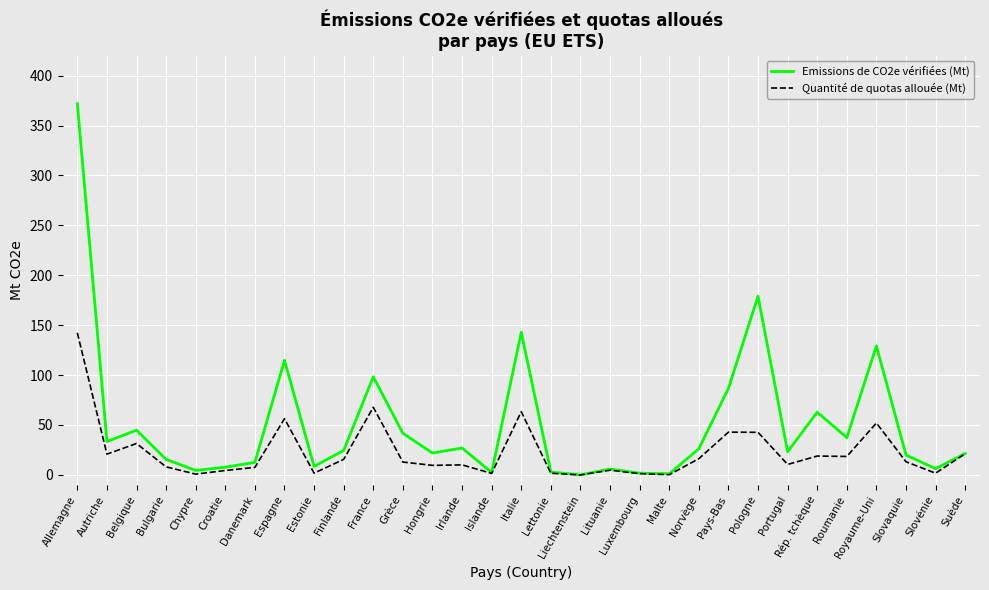

At which label does Quantité de quotas allouée (Mt) reach its peak?

Allemagne